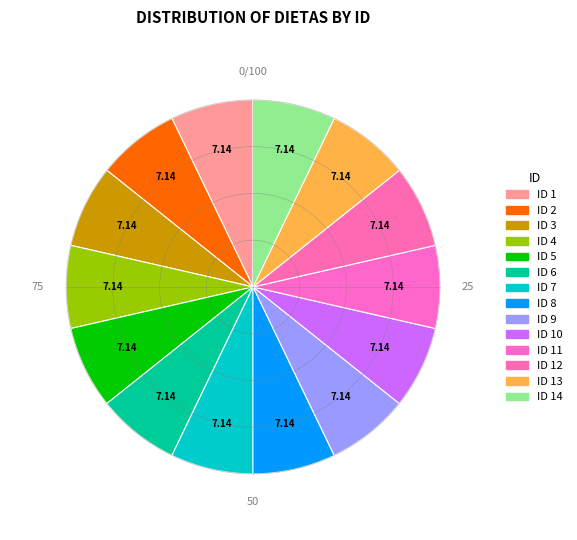

How many segments does this pie chart have?

14